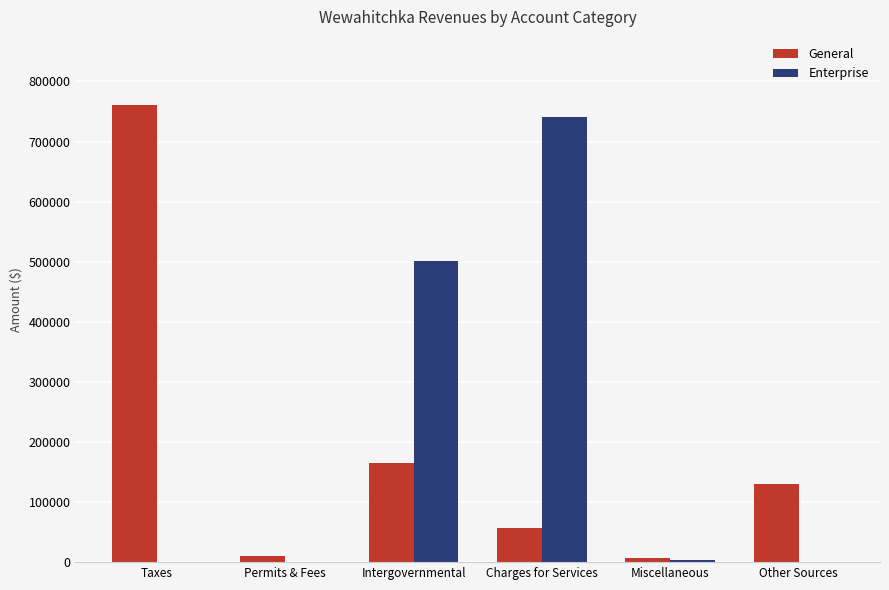

What is the sum of the General values at Miscellaneous and Charges for Services?

63964